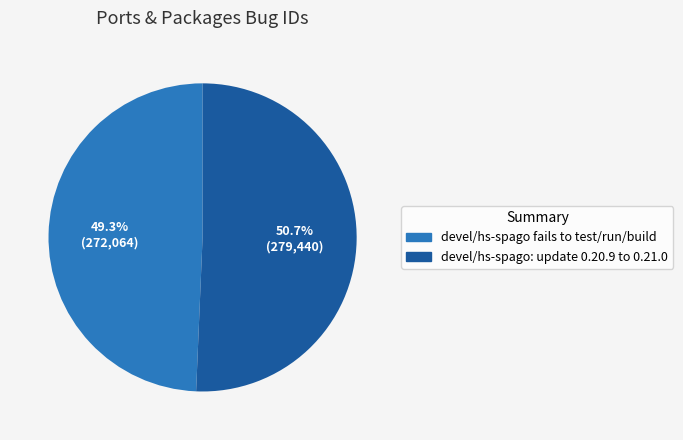

Which category has the smallest portion of the pie?

devel/hs-spago fails to test/run/build